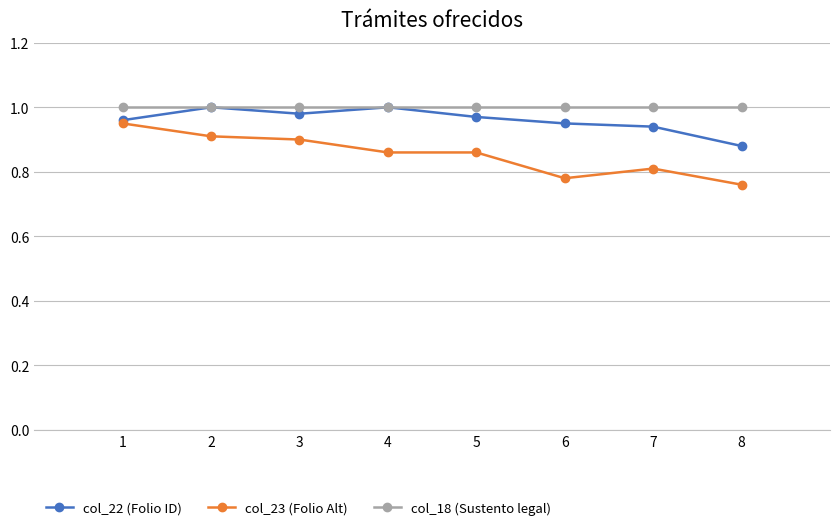

True or false: col_22 (Folio ID) has more than 1 points higher than both neighbors.

True